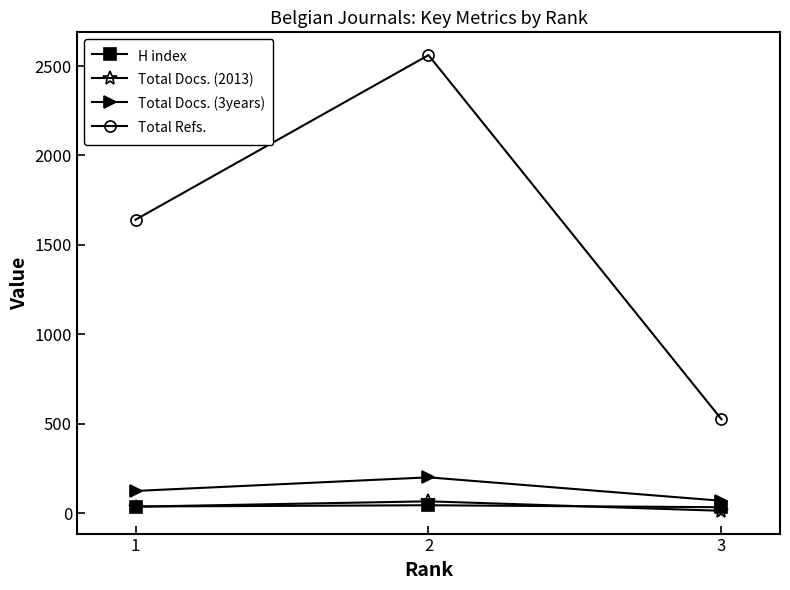

What is the sum of the Total Docs. (2013) values at 2 and 3?

81